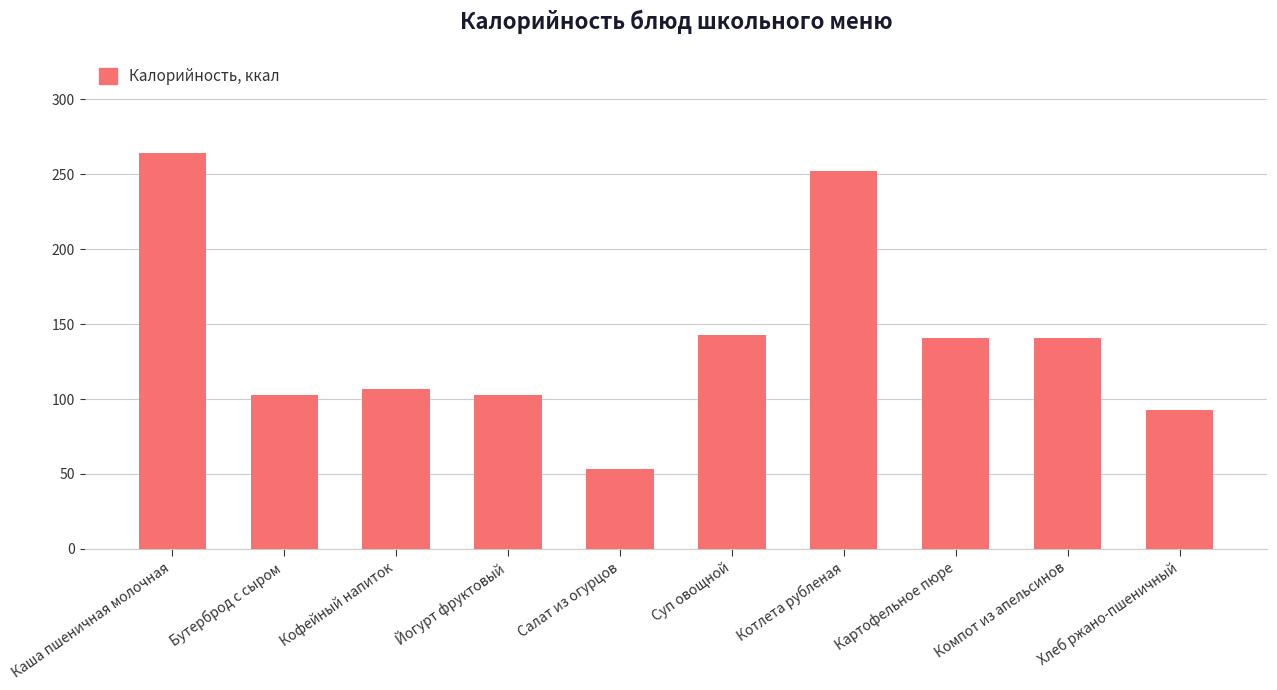

Reading left to right, list all the values displayed in this chart.

264.0	103.0	107.0	103.0	53.6	142.7	252.0	141.0	141.0	92.8